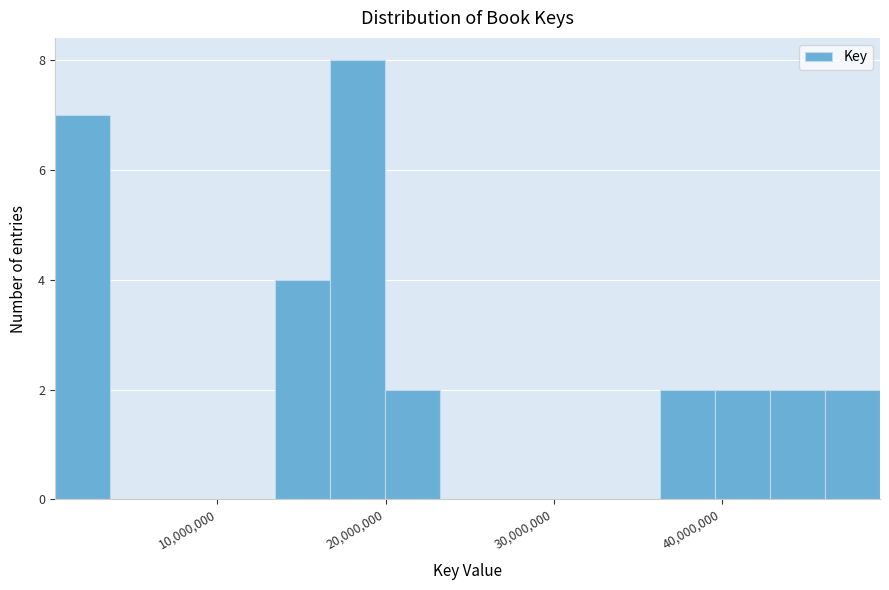

Around what value on the x-axis is the tallest bar? Give the approximate position of its centre, as read against the axis.

18000000